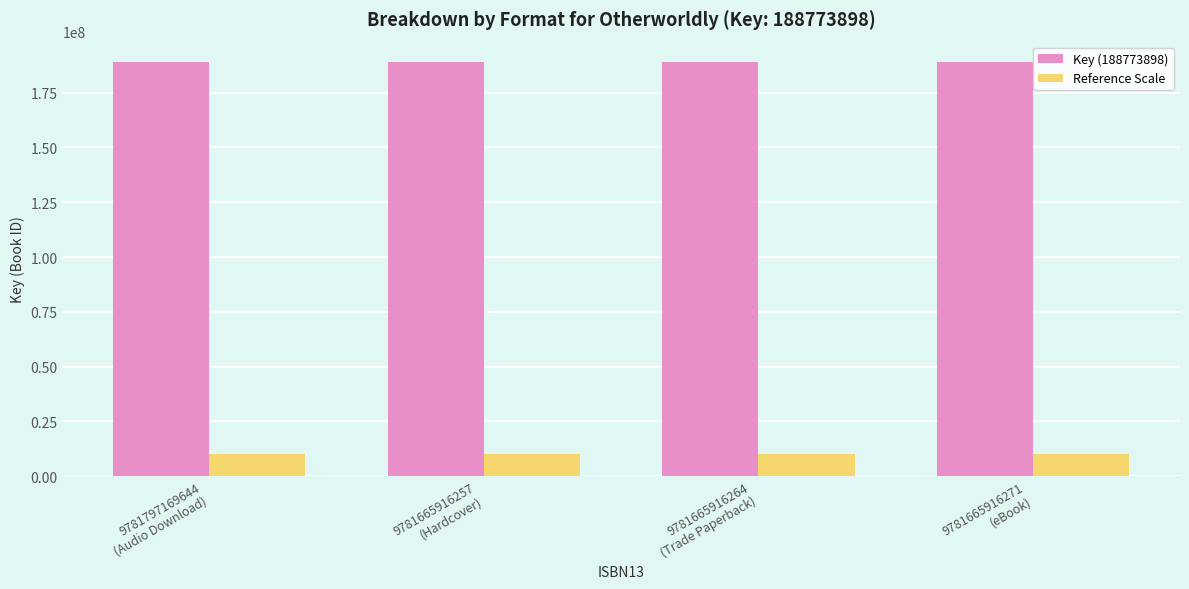

Rank the series by their maximum value, from lowest to highest.

Reference Scale, Key (188773898)